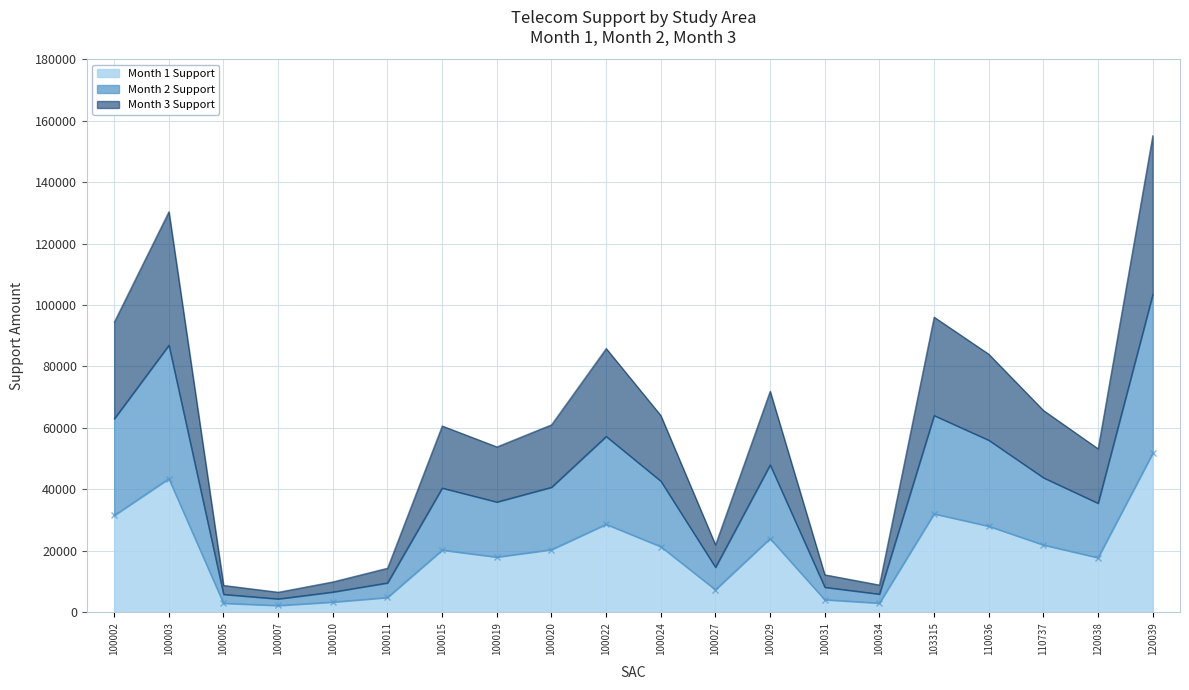

Is the value of Month 1 Support at 100010 greater than the value of Month 3 Support at 100005?

No